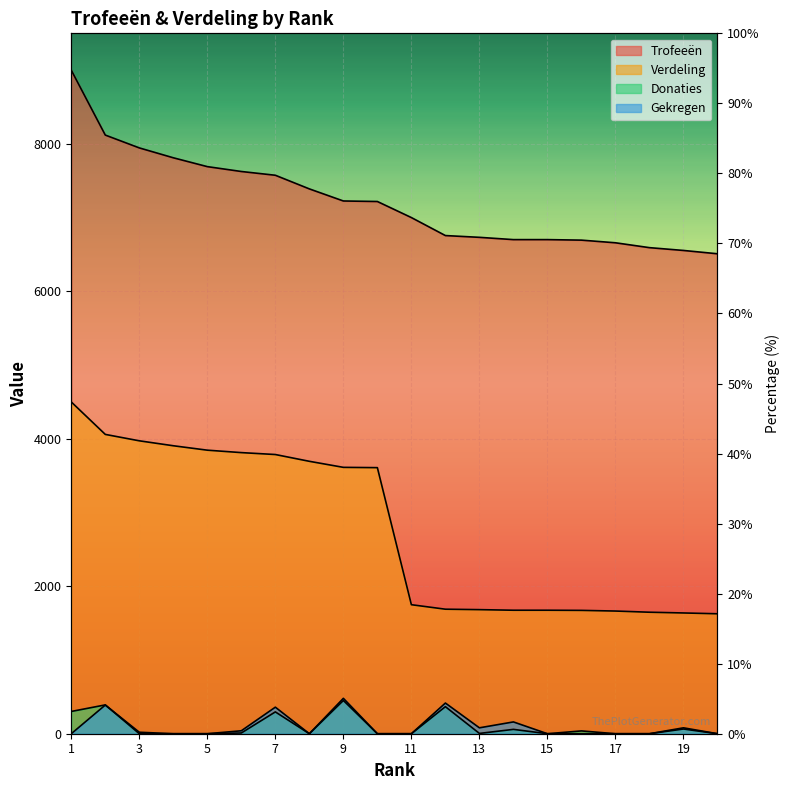

How many lines are shown in the chart?

4